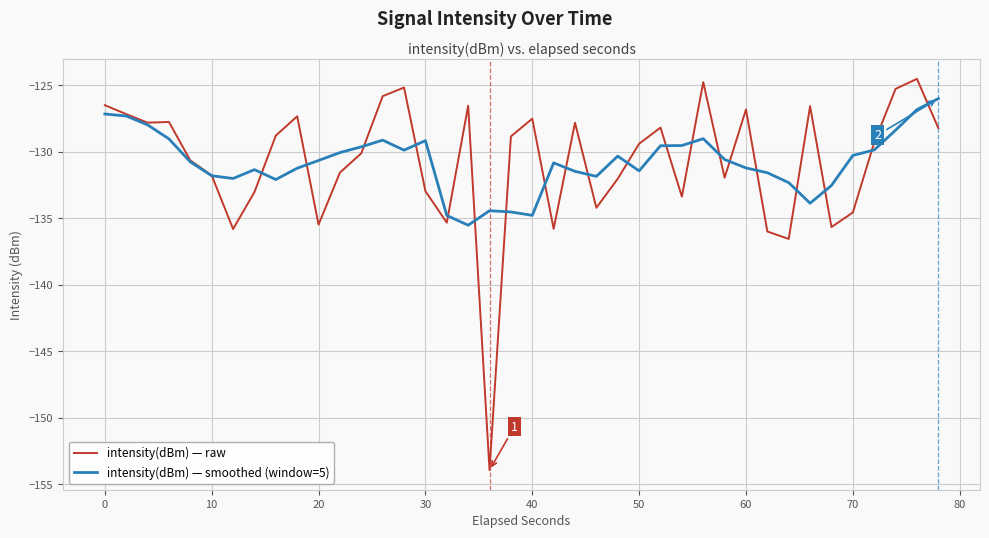

What is the maximum value shown in the chart?

-124.5